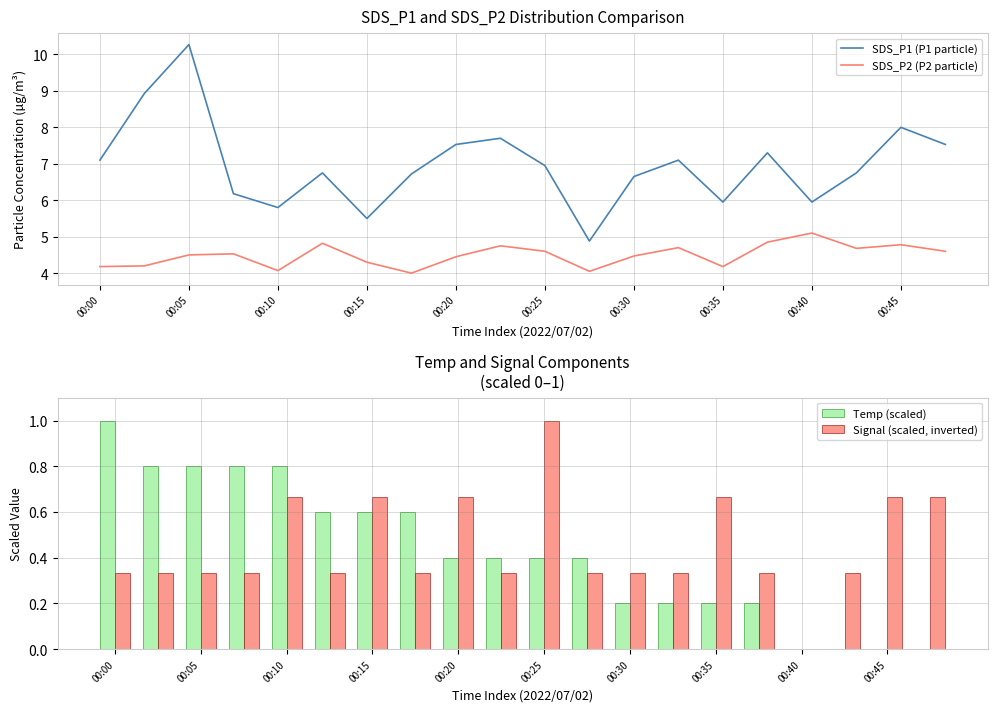

Which series has the largest total across all categories?

SDS_P1 (P1 particle)